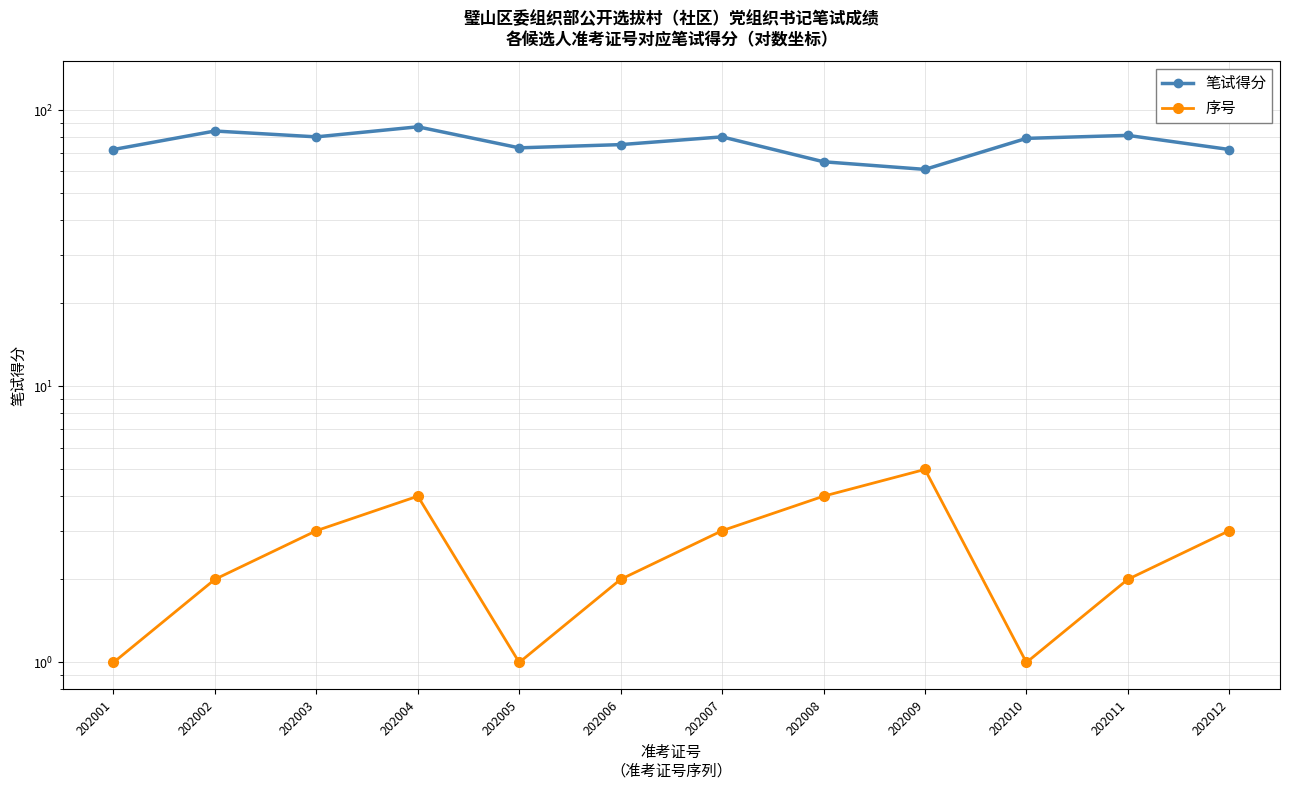

At which category is the sum across all series the highest?

202004